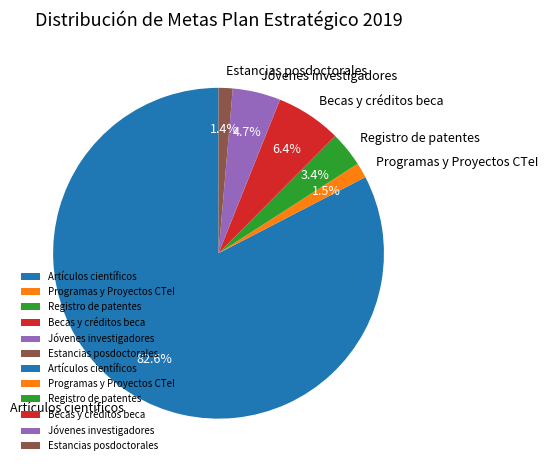

Which slice is the largest?

Artículos científicos